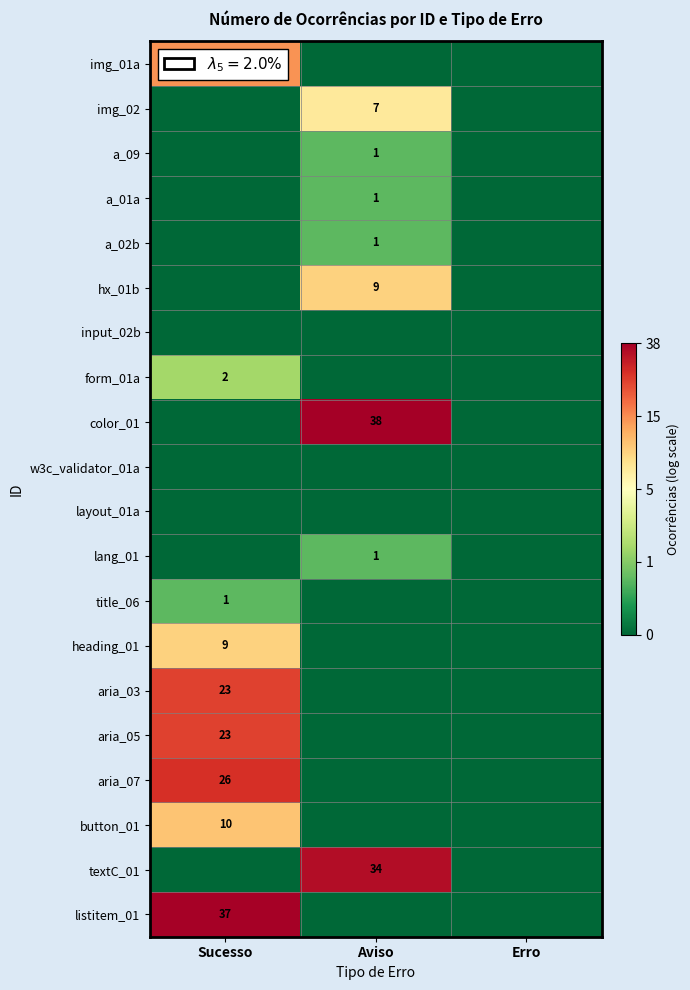

True or false: hx_01b has a value of 5 at Aviso.

False